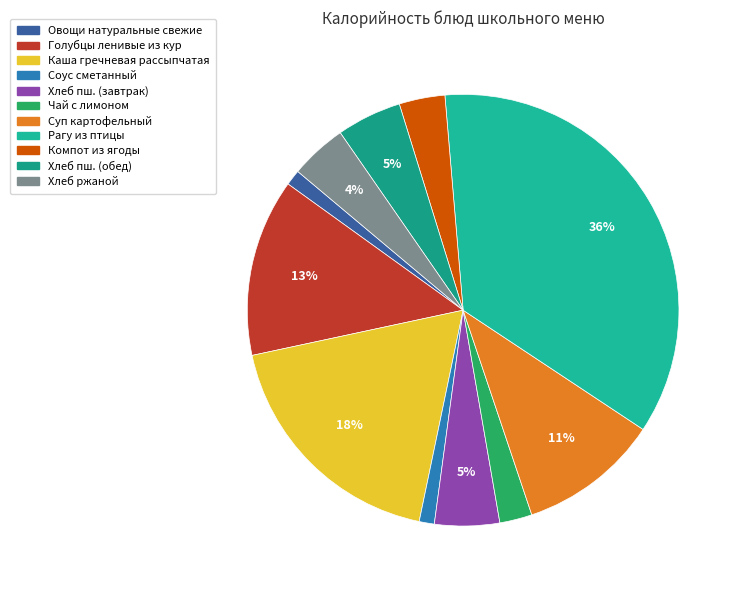

Rank the categories by value from highest to lowest.

Рагу из птицы, Каша гречневая рассыпчатая, Голубцы ленивые из кур, Суп картофельный с бобовыми, Хлеб пшеничный (завтрак), Хлеб пшеничный (обед), Хлеб ржаной, Компот из замороженной ягоды, Чай с лимоном и сахаром, Овощи натуральные свежие, Соус сметанный